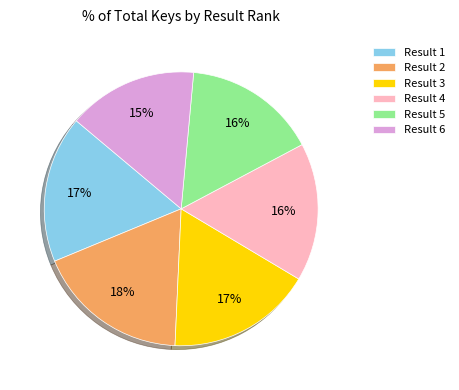

To the nearest percent, what is the difference between the largest and smallest slice percentages?

3%